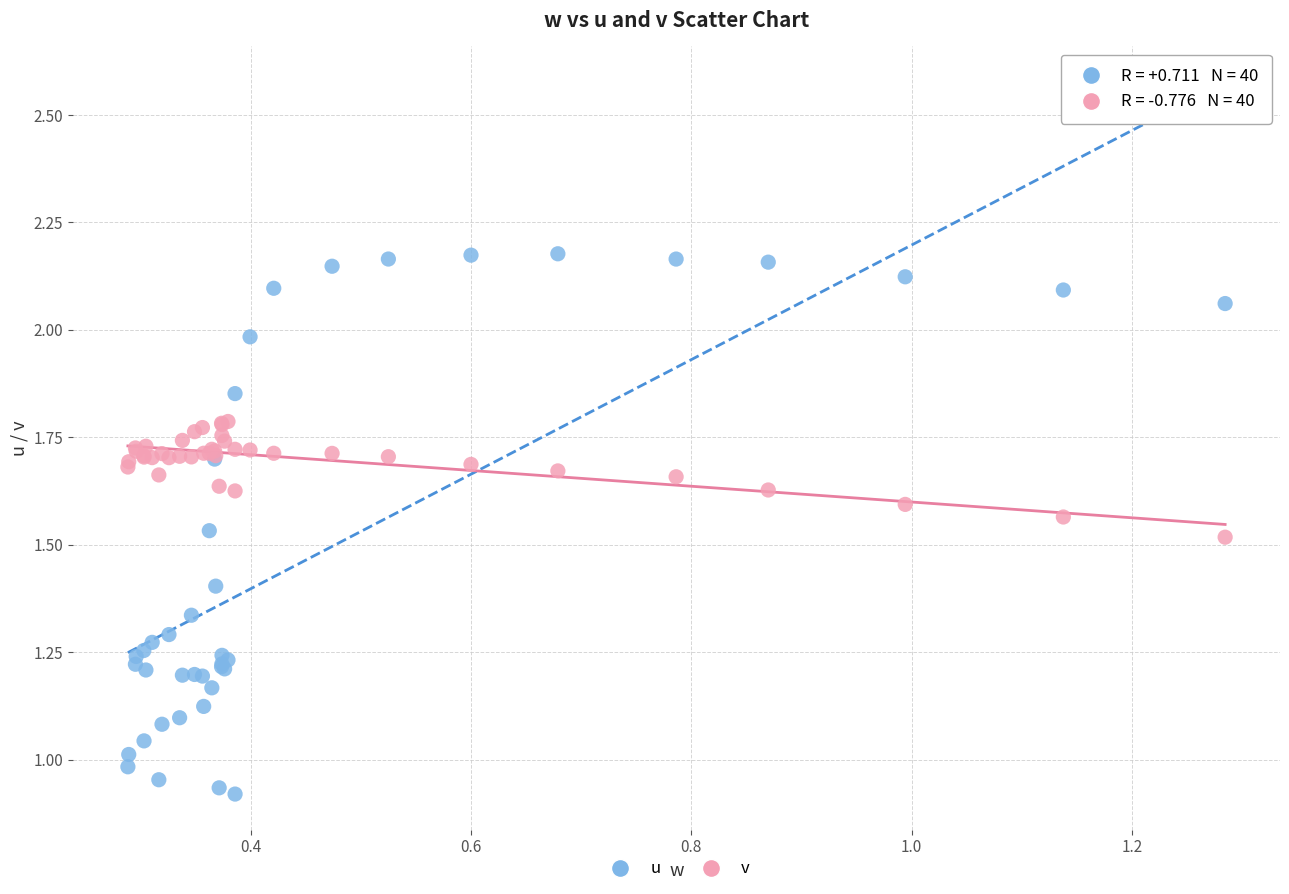

Which series contains the lowest Y value?

u